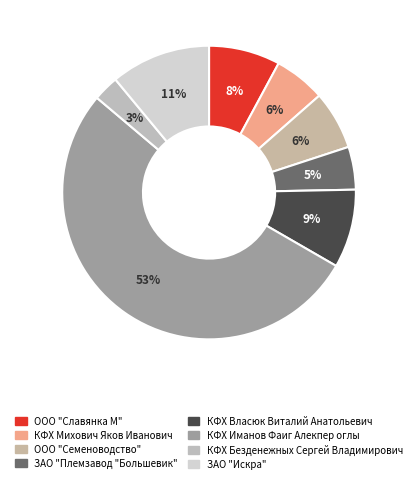

Does any single category account for the majority?

Yes